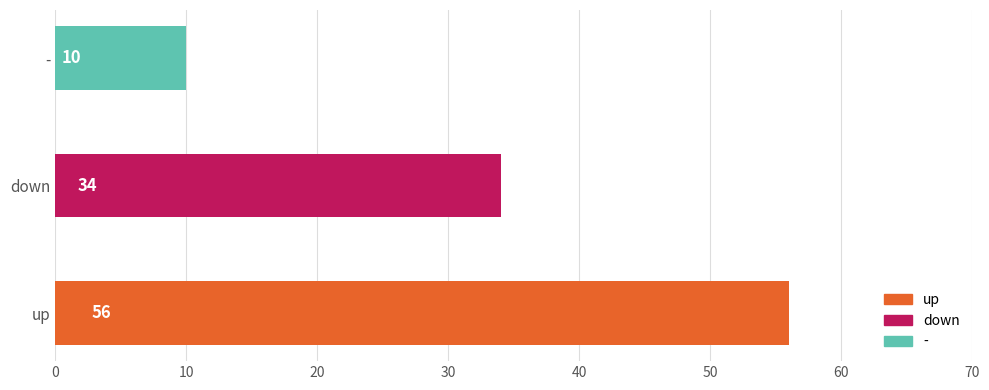

How many bars are there in total?

3